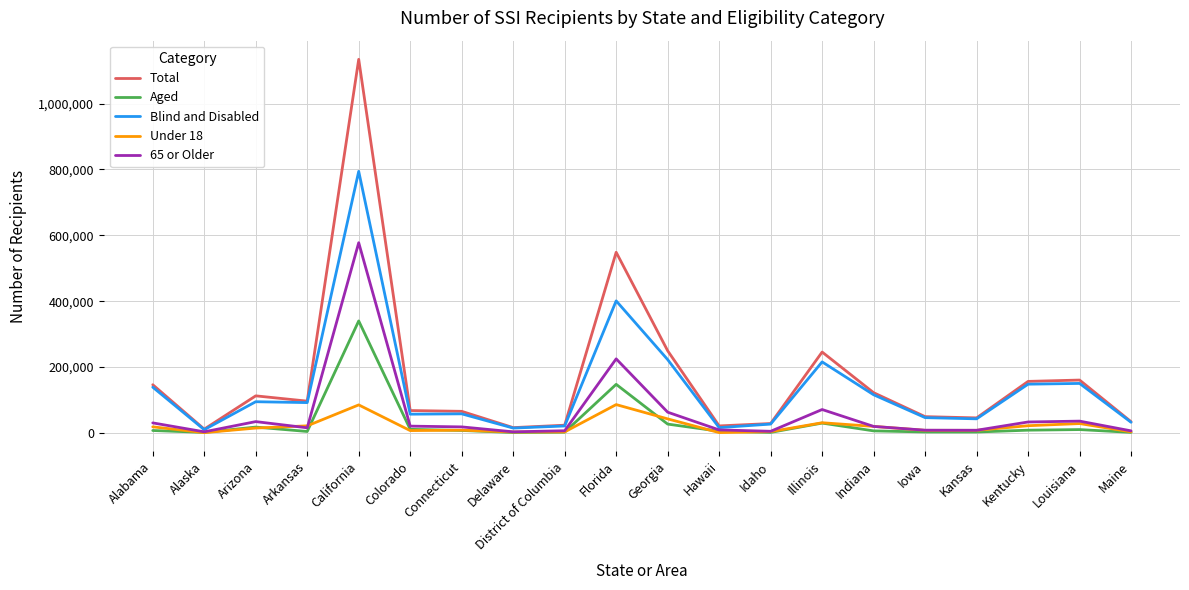

What is the spread (max minus min) of values at Georgia?

222670